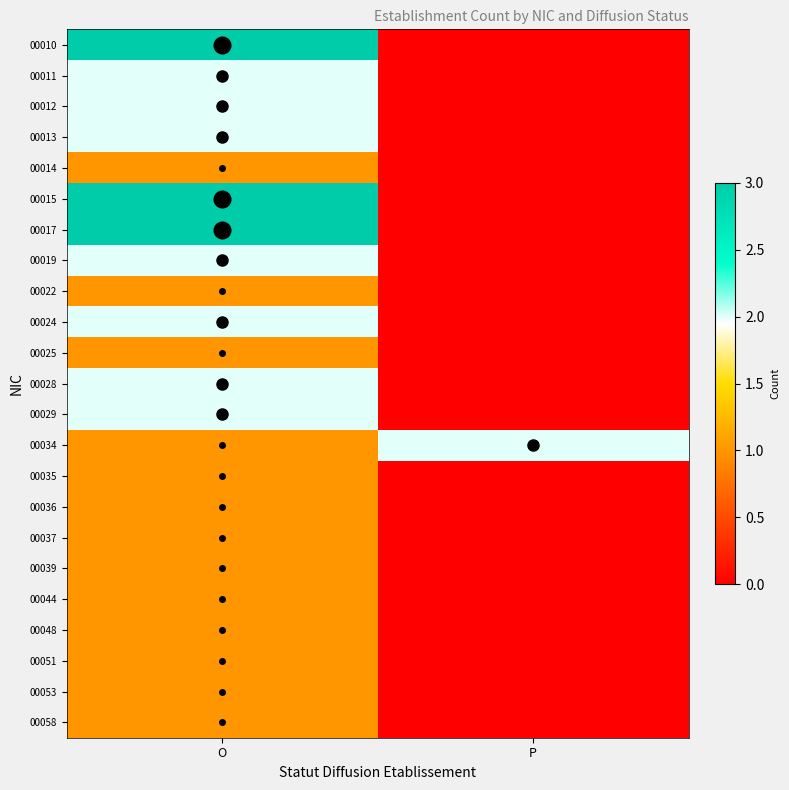

Reading left to right, extract all data points from this chart.

00010: O=3	P=0
00011: O=2	P=0
00012: O=2	P=0
00013: O=2	P=0
00014: O=1	P=0
00015: O=3	P=0
00017: O=3	P=0
00019: O=2	P=0
00022: O=1	P=0
00024: O=2	P=0
00025: O=1	P=0
00028: O=2	P=0
00029: O=2	P=0
00034: O=1	P=2
00035: O=1	P=0
00036: O=1	P=0
00037: O=1	P=0
00039: O=1	P=0
00044: O=1	P=0
00048: O=1	P=0
00051: O=1	P=0
00053: O=1	P=0
00058: O=1	P=0